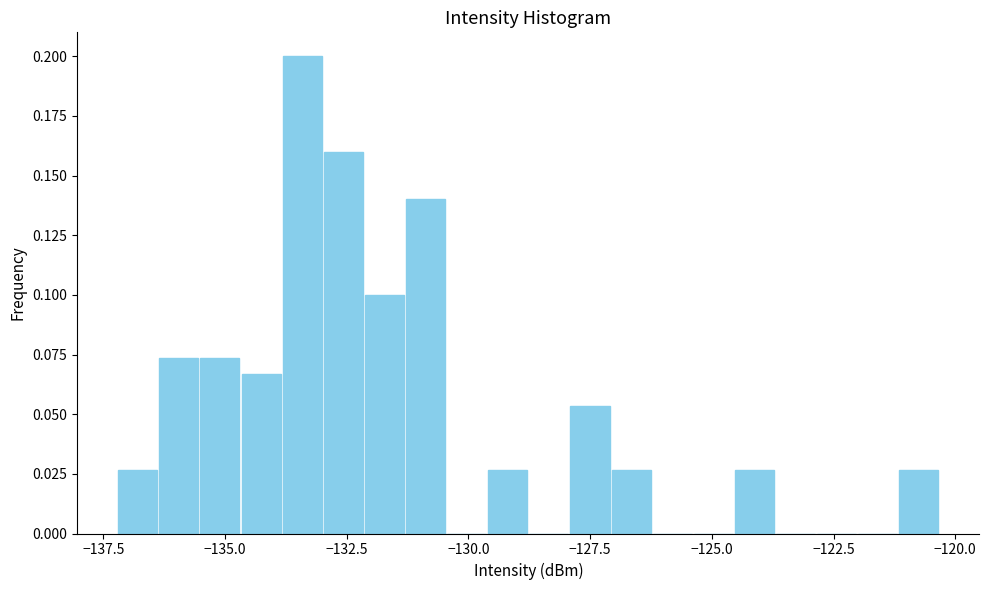

Around what value on the x-axis is the tallest bar? Give the approximate position of its centre, as read against the axis.

-133.5